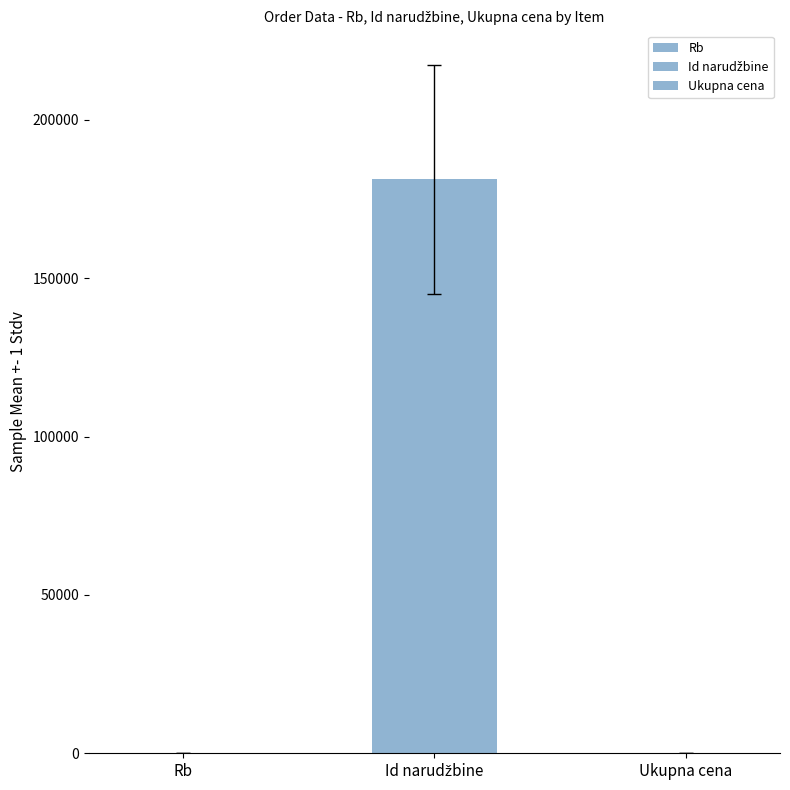

How many groups of bars are there?

1